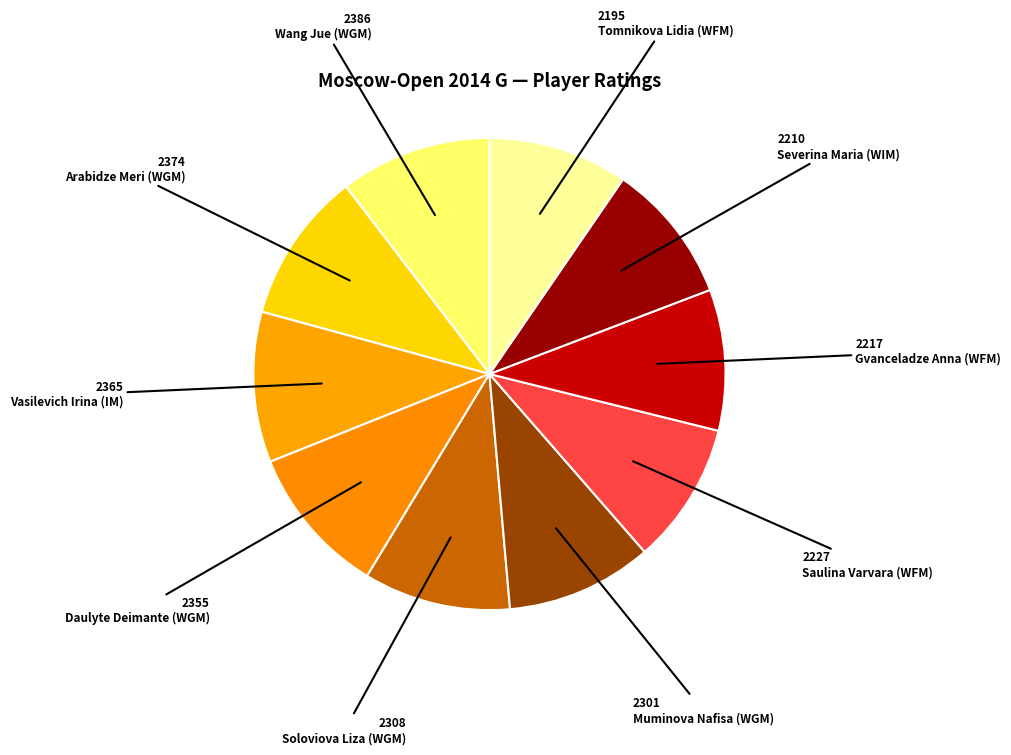

Rank the categories by value from highest to lowest.

Wang Jue (WGM), Arabidze Meri (WGM), Vasilevich Irina (IM), Daulyte Deimante (WGM), Soloviova Liza (WGM), Muminova Nafisa (WGM), Saulina Varvara (WFM), Gvanceladze Anna (WFM), Severina Maria (WIM), Tomnikova Lidia (WFM)